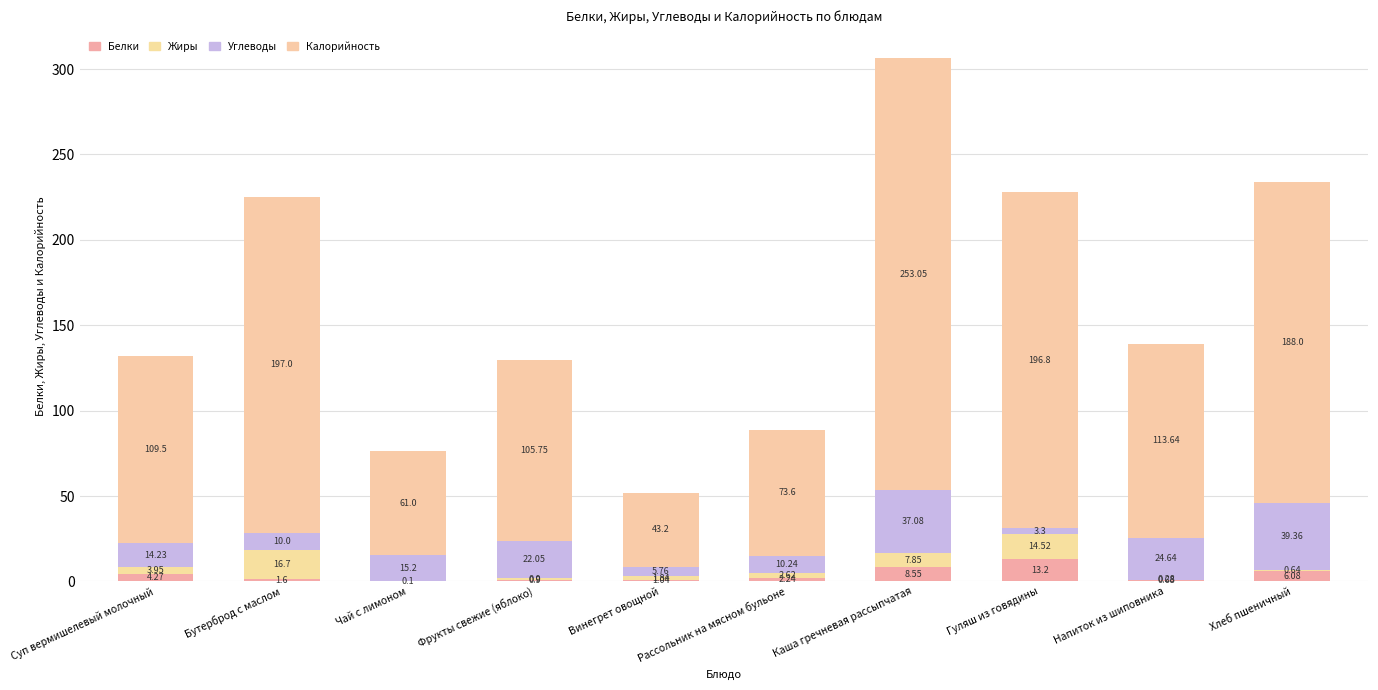

Count the number of categories in the chart.

10